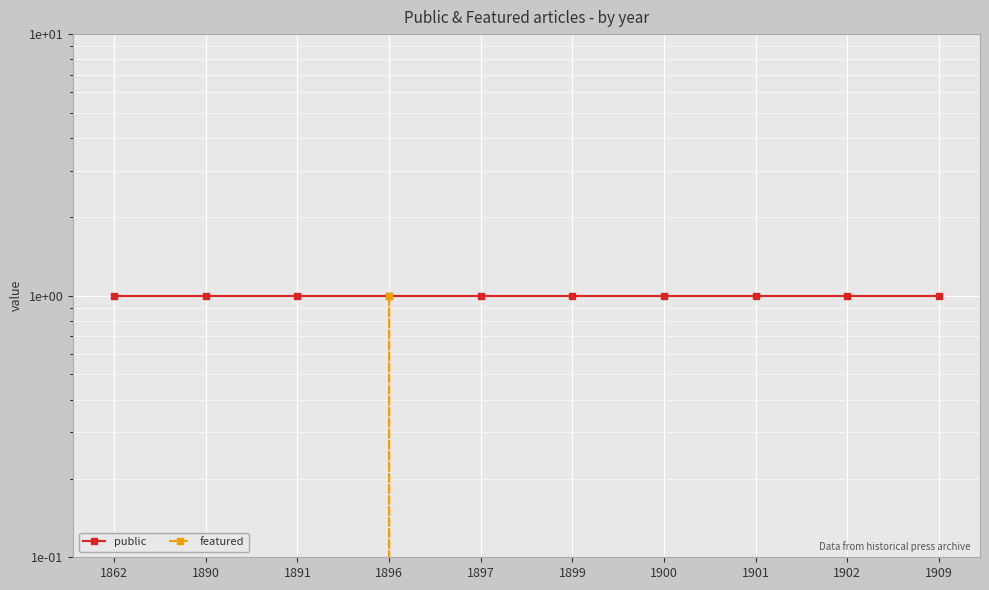

What is the sum of the public values at 1896 and 1901?

2